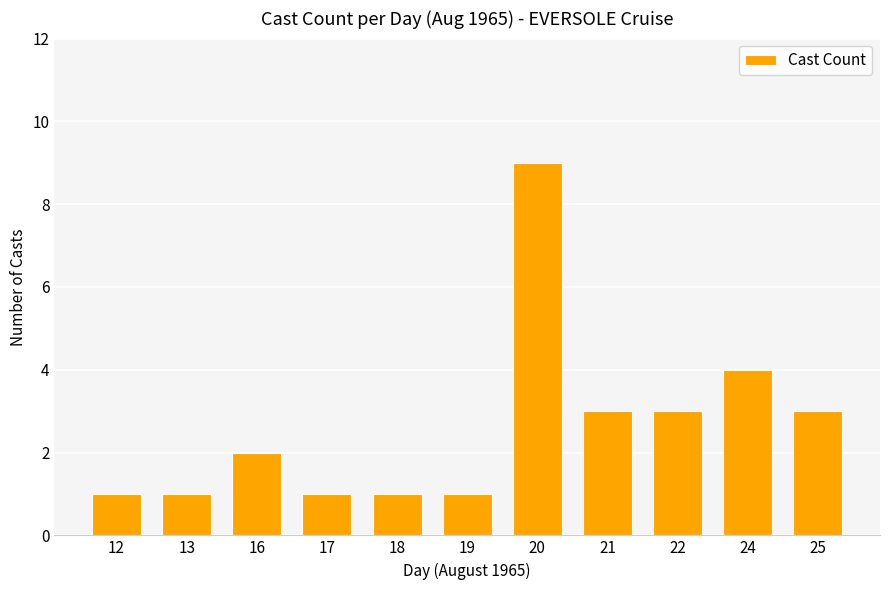

Where is the data nearest to the value 5?

24